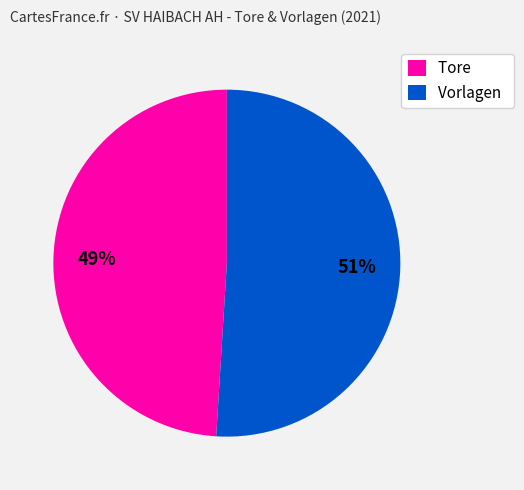

What is the largest slice in the pie chart?

Vorlagen